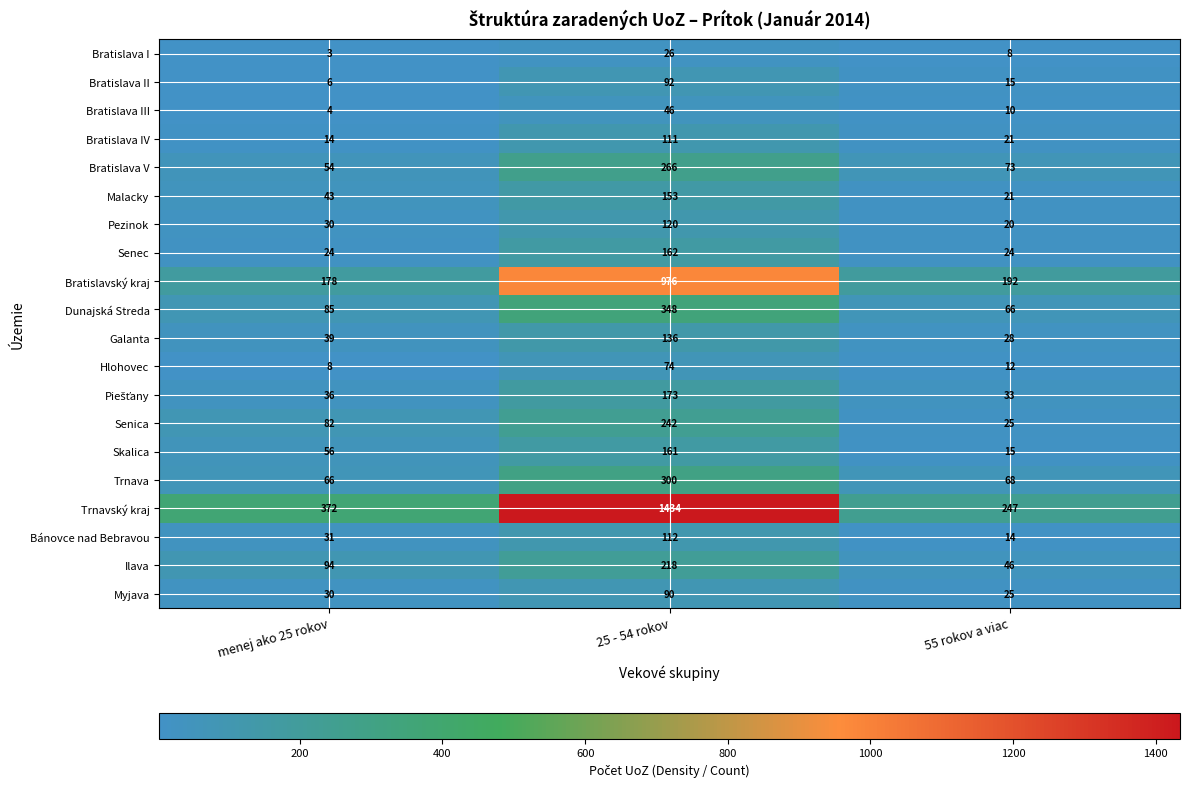

At which category is the sum across all series the highest?

25 - 54 rokov